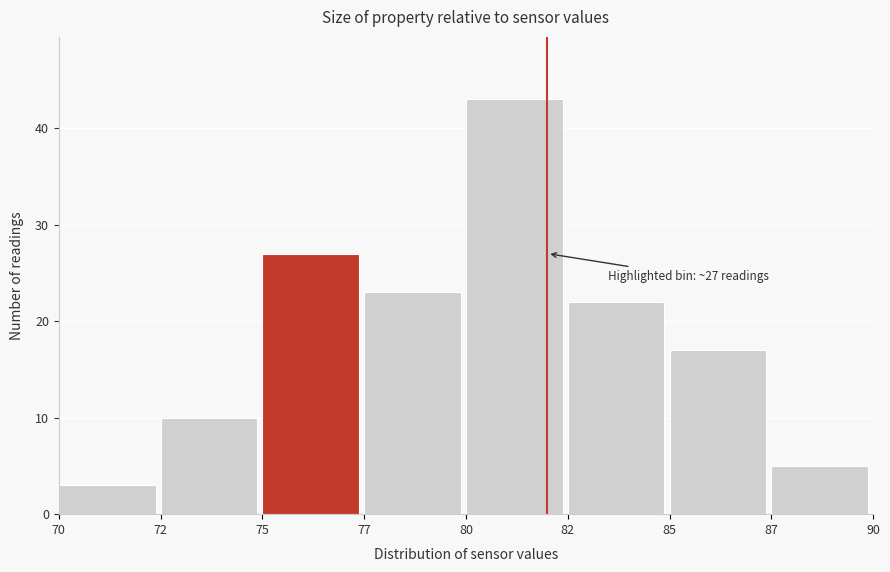

Reading left to right, transcribe all the data shown in this chart.

70=3	72=10	75=27	77=23	80=43	82=22	85=17	87=5